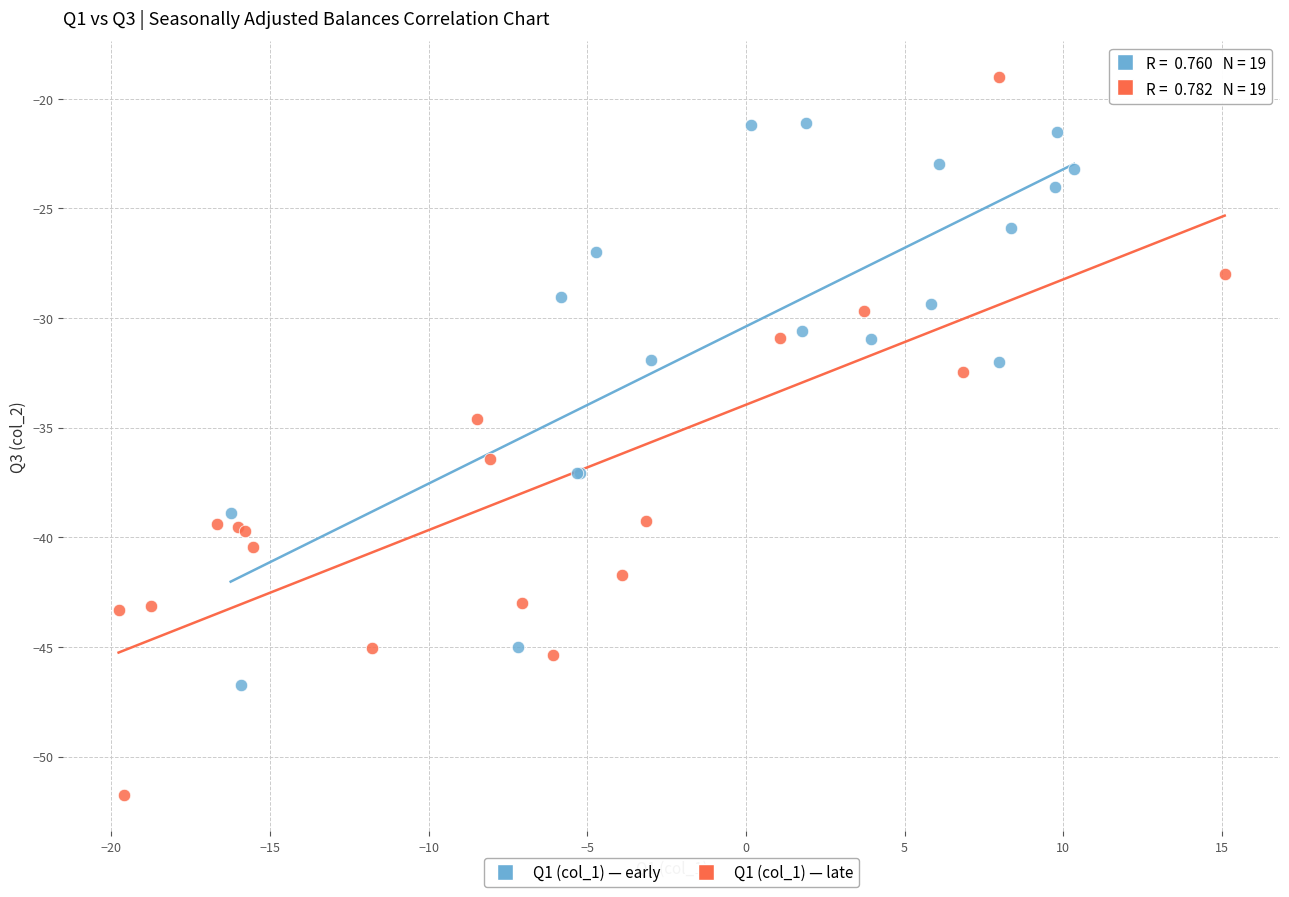

Which series has the widest spread of Y values?

Q1 (col_1) — late